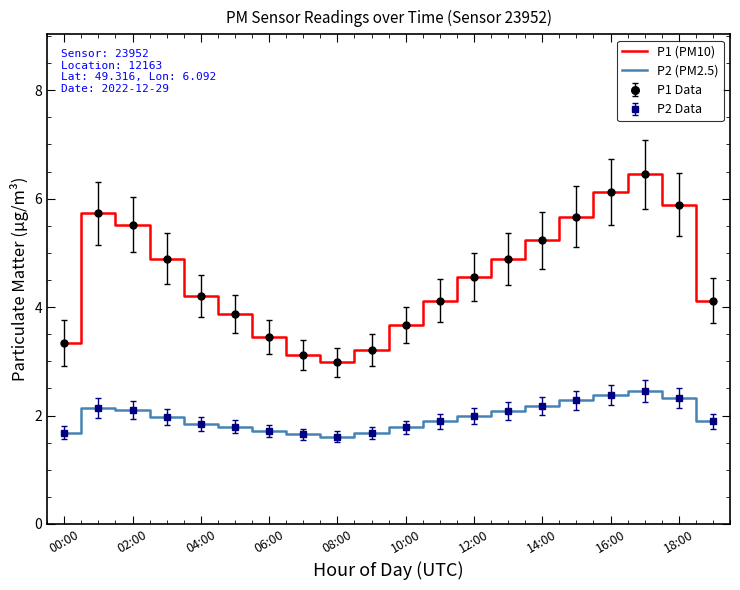

How many data points in P1 (PM10) are less than 4?

7